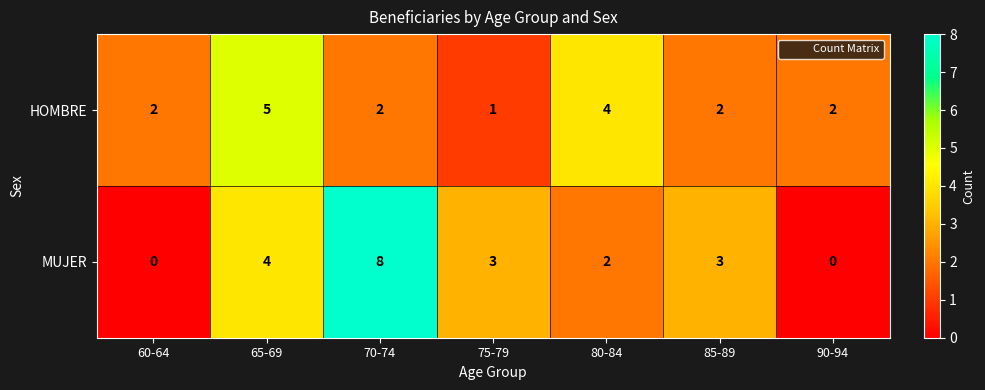

What is the difference between the highest and lowest values at 80-84?

2